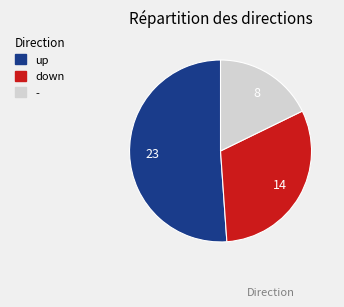

Do - and down together represent more than half of the pie?

No